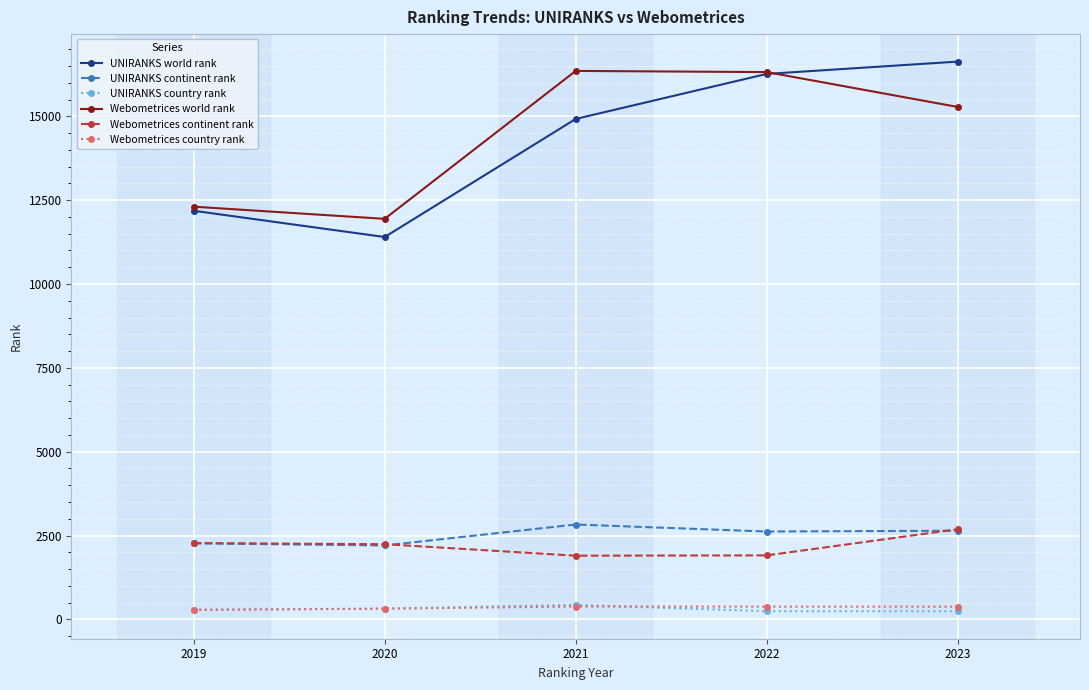

What is the difference between the second highest and second lowest values in the UNIRANKS world rank series?

4081